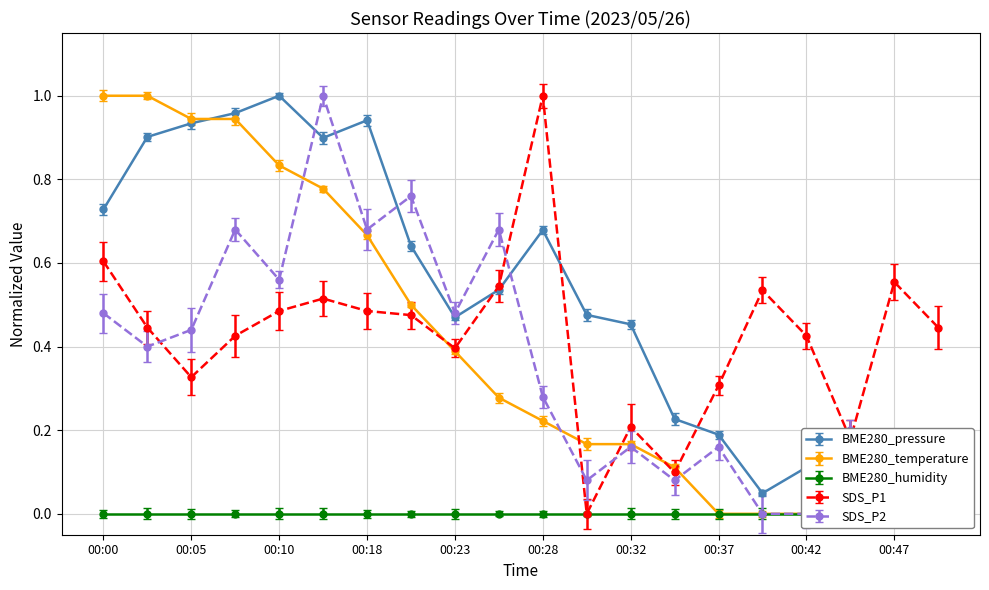

Is it true that SDS_P1 equals 0.6 at 00:00?

True